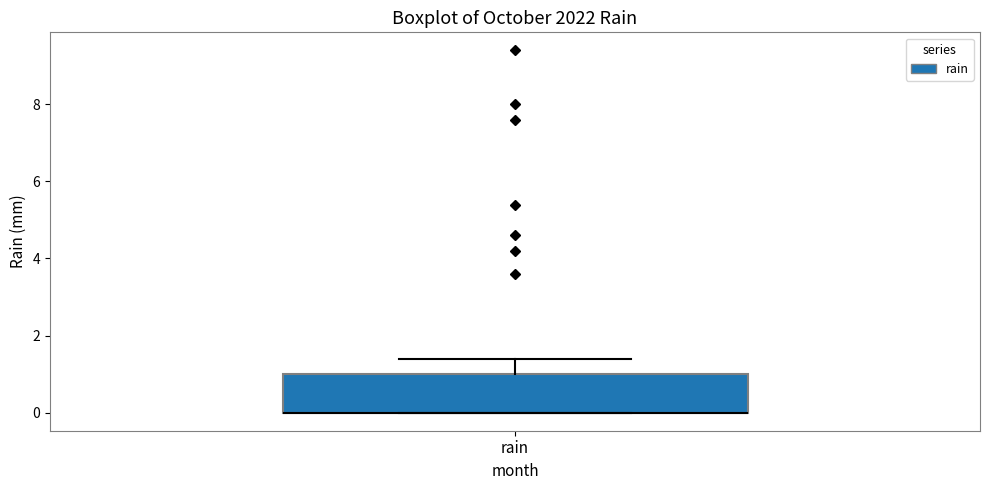

Where is the lower edge of the box for rain on the y-axis? The values are not printed on the chart, so give them approximately, as read against the axis.

0.0